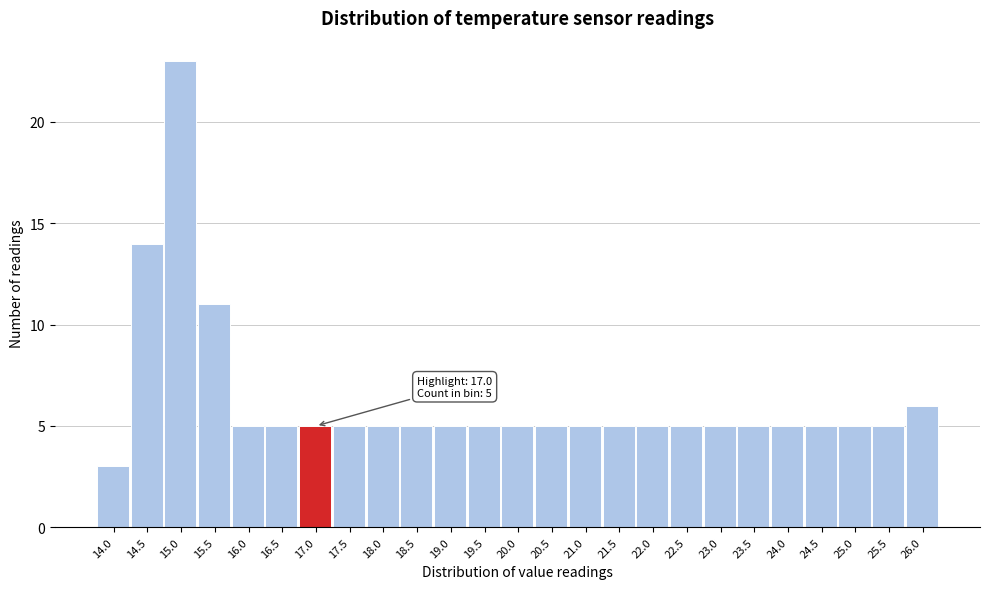

Reading left to right, transcribe all the data shown in this chart.

14.0=3	14.5=14	15.0=23	15.5=11	16.0=5	16.5=5	17.0=5	17.5=5	18.0=5	18.5=5	19.0=5	19.5=5	20.0=5	20.5=5	21.0=5	21.5=5	22.0=5	22.5=5	23.0=5	23.5=5	24.0=5	24.5=5	25.0=5	25.5=5	26.0=6